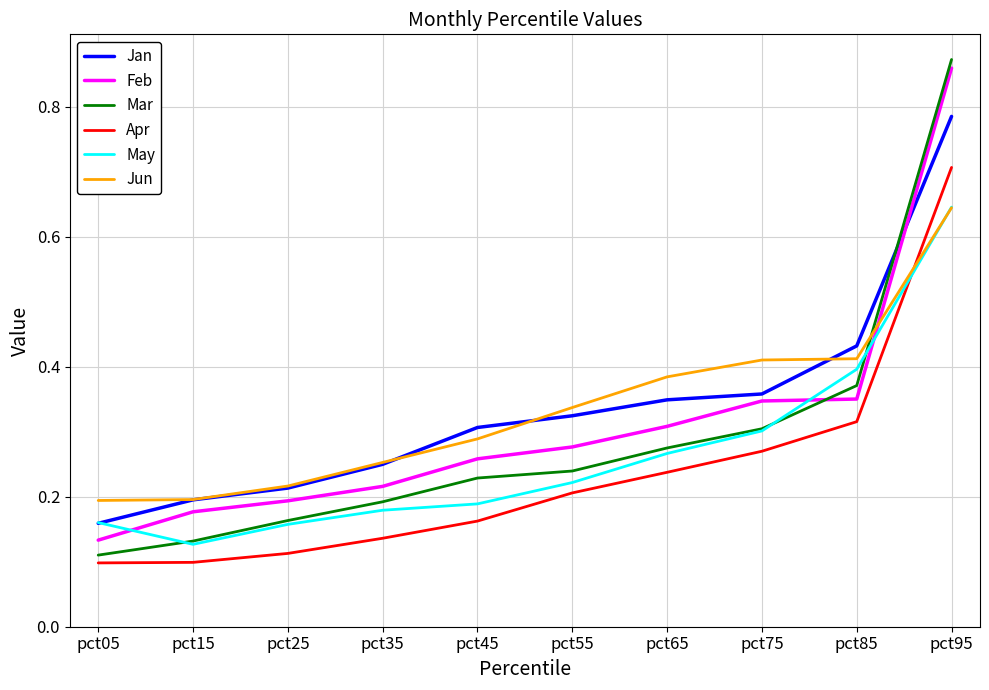

Which series ends up on top after the final intersection of Jun and Apr?

Apr